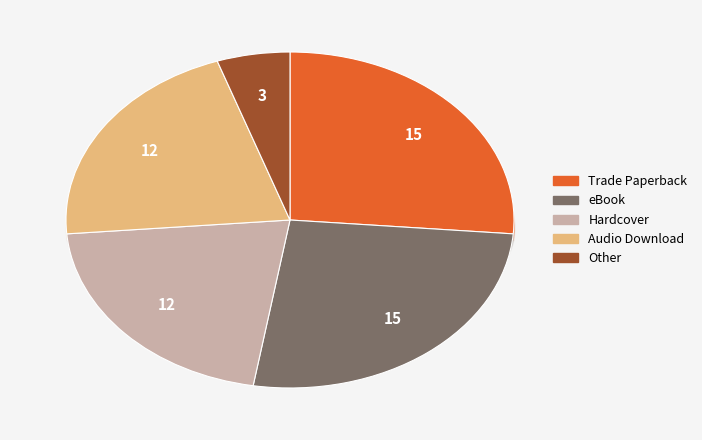

Is the sum of Hardcover and Other greater than half?

No